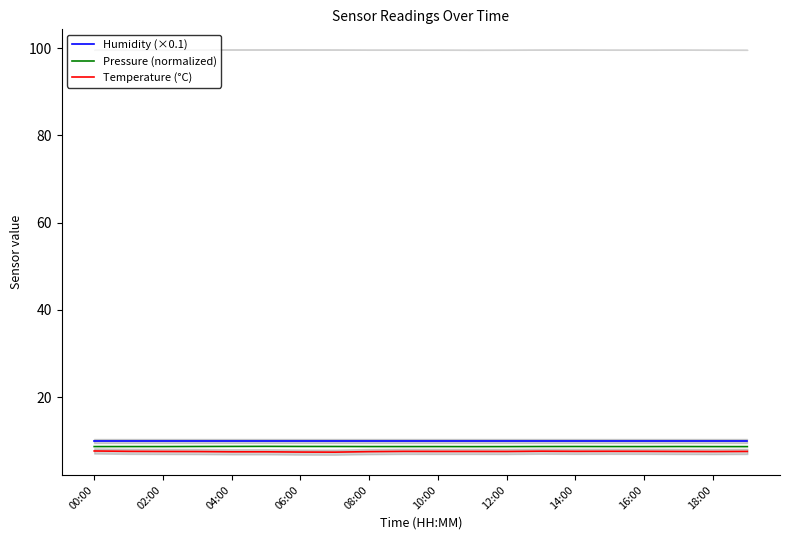

What is the maximum value for Pressure (normalized)?

8.7